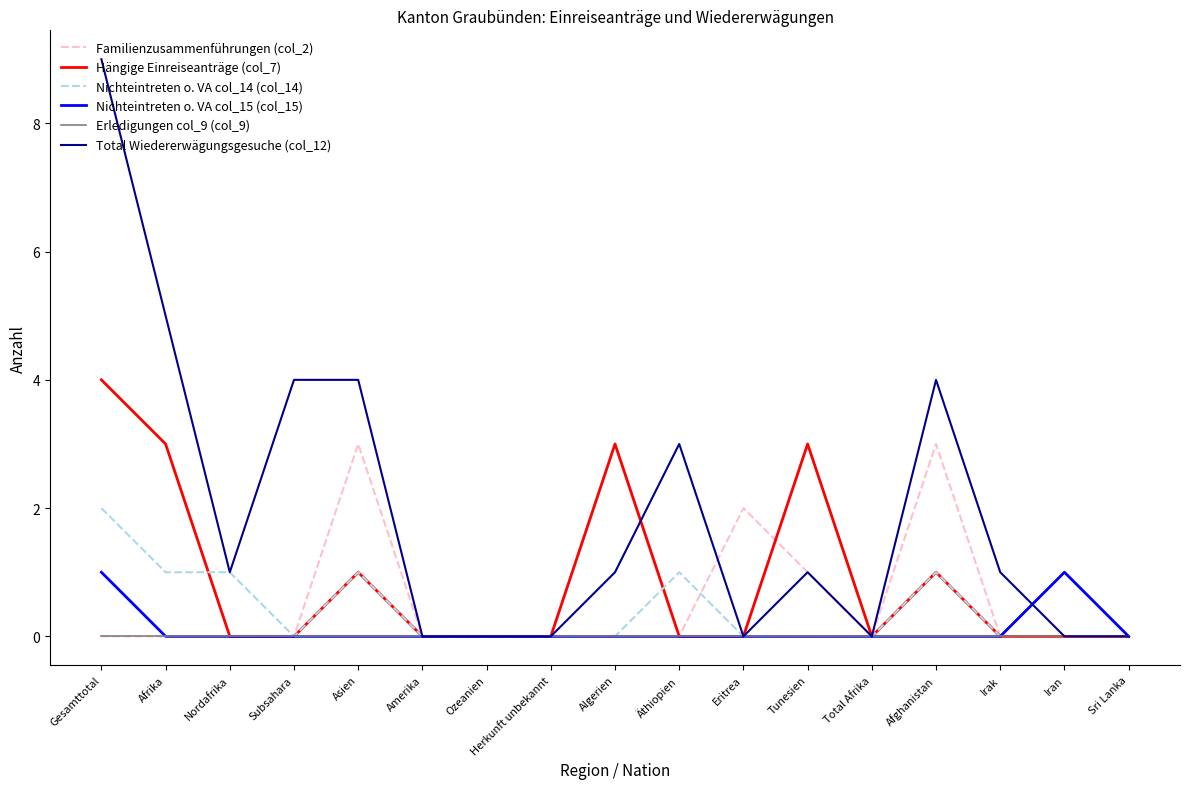

What position from the right is Herkunft unbekannt?

10